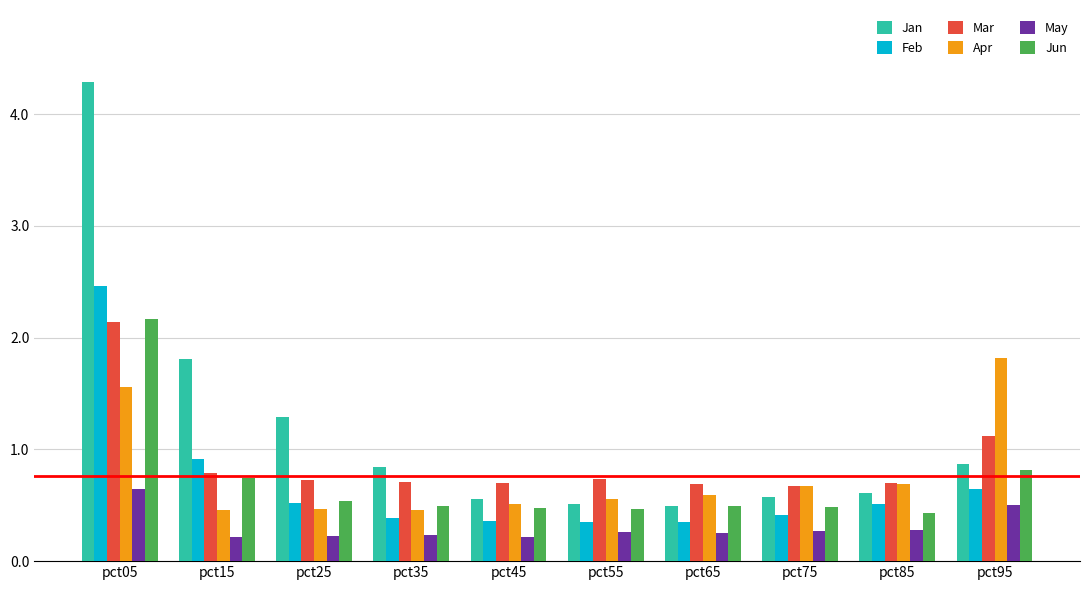

What is the total value across all series at pct05?

13.3